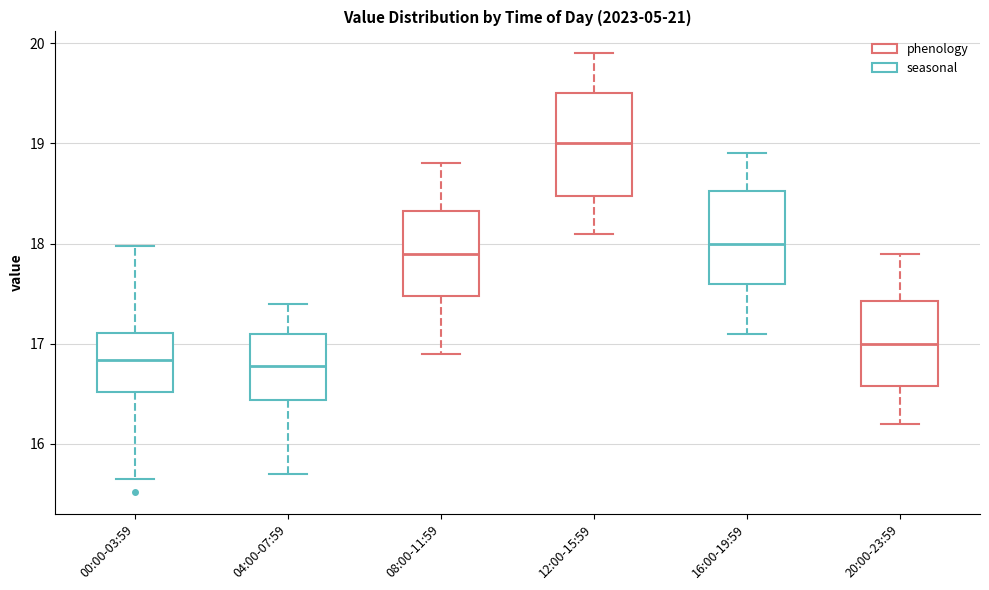

Where does the upper whisker of the box for 12:00-15:59 end on the y-axis? The values are not printed on the chart, so give them approximately, as read against the axis.

19.9